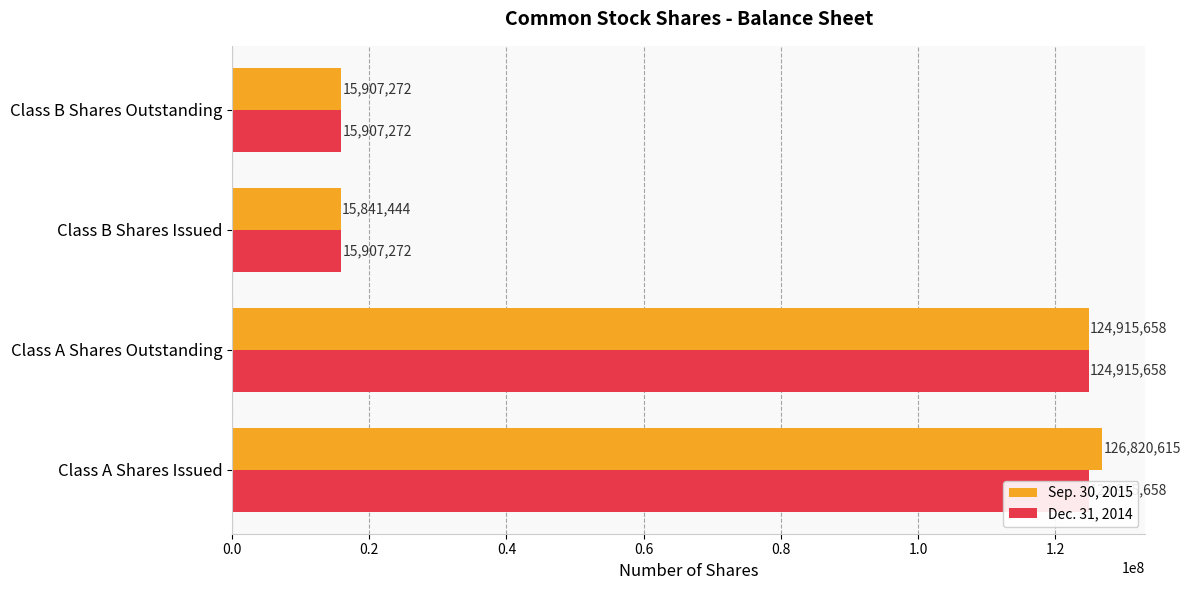

What is the difference between the Sep. 30, 2015 values at Class B Shares Outstanding and Class A Shares Outstanding?

109008386